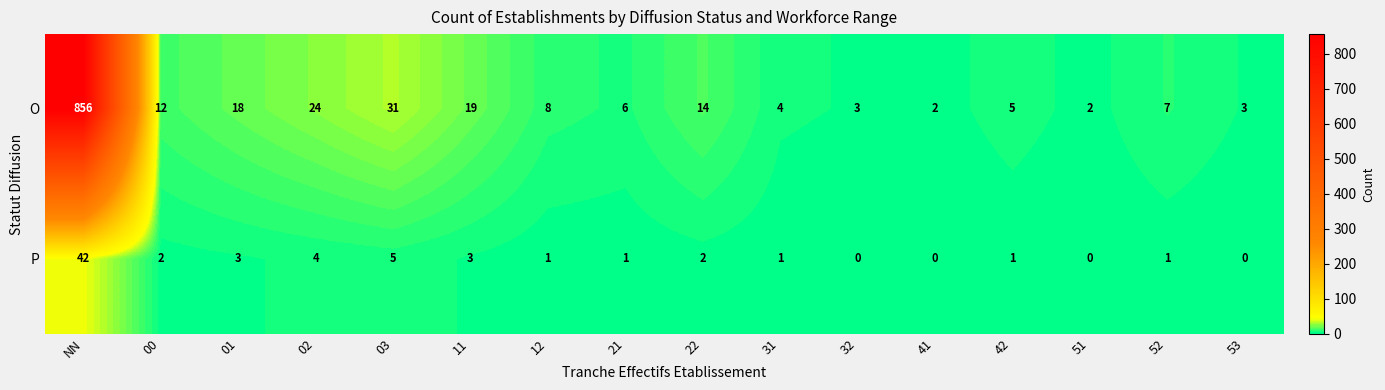

At how many categories does at least one series exceed 405?

1